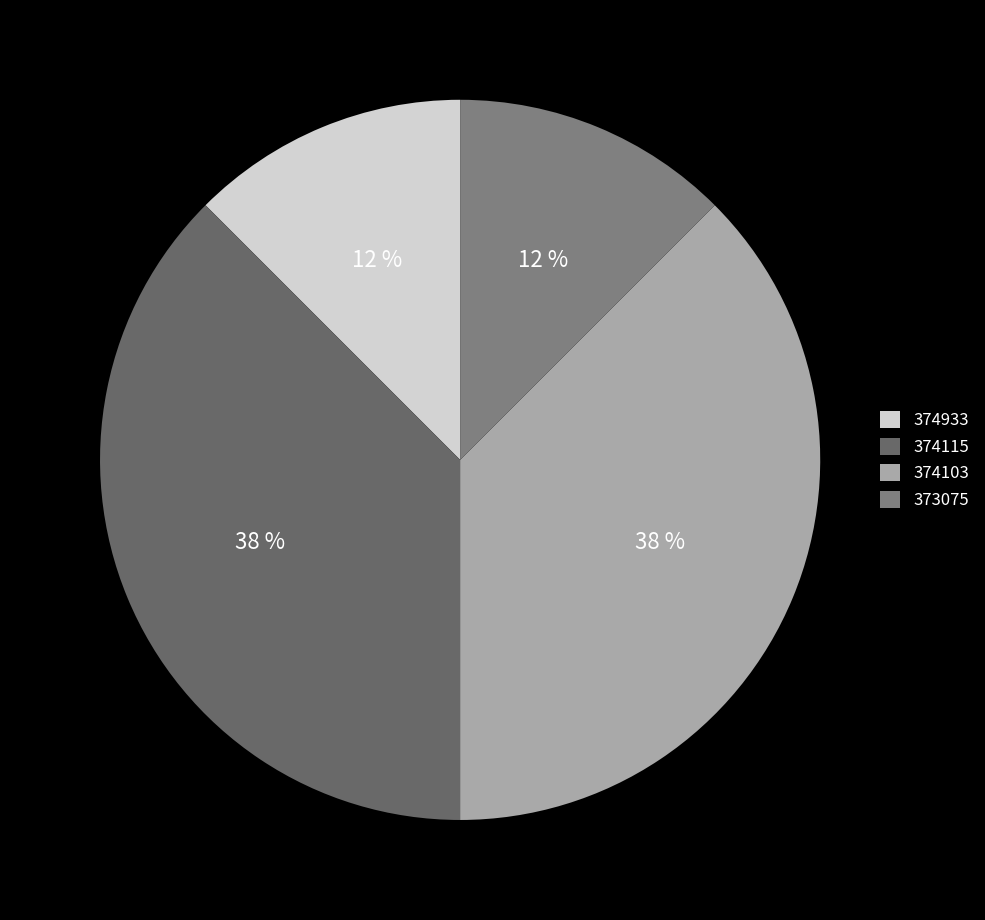

Between 374933 and 373075, which is larger?

374933